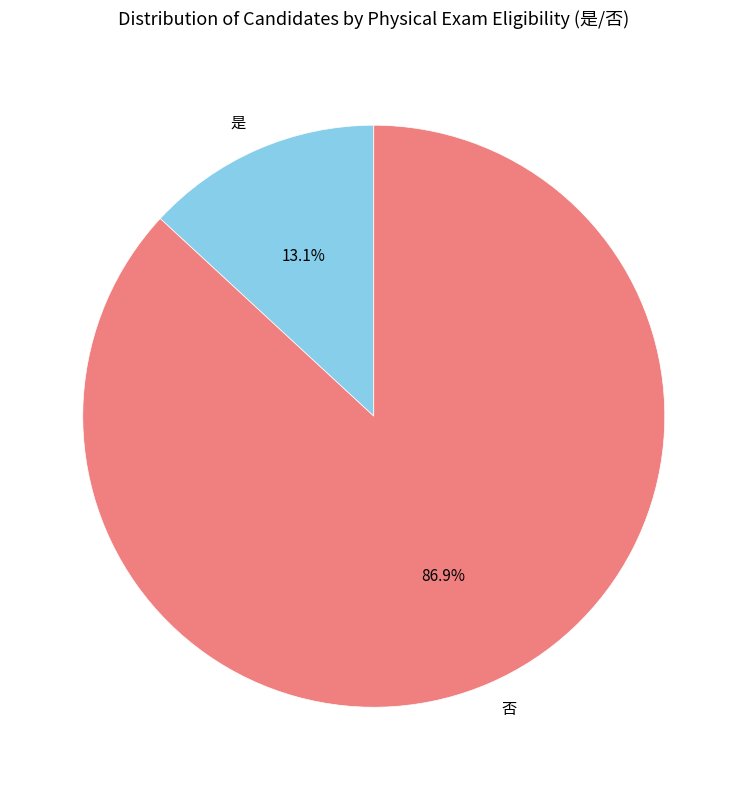

Which has a higher value, 否 or 是?

否